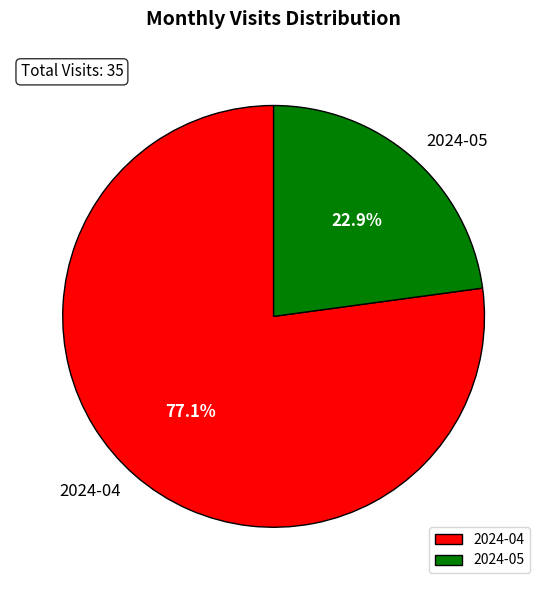

Which has a higher value, 2024-05 or 2024-04?

2024-04